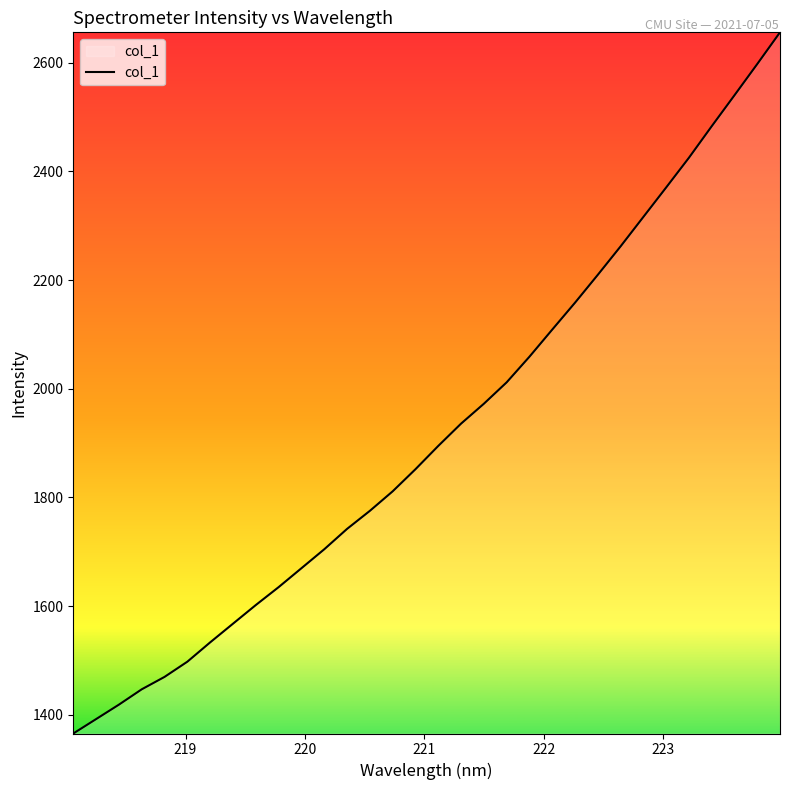

Does the chart display data point markers on the line(s)?

No